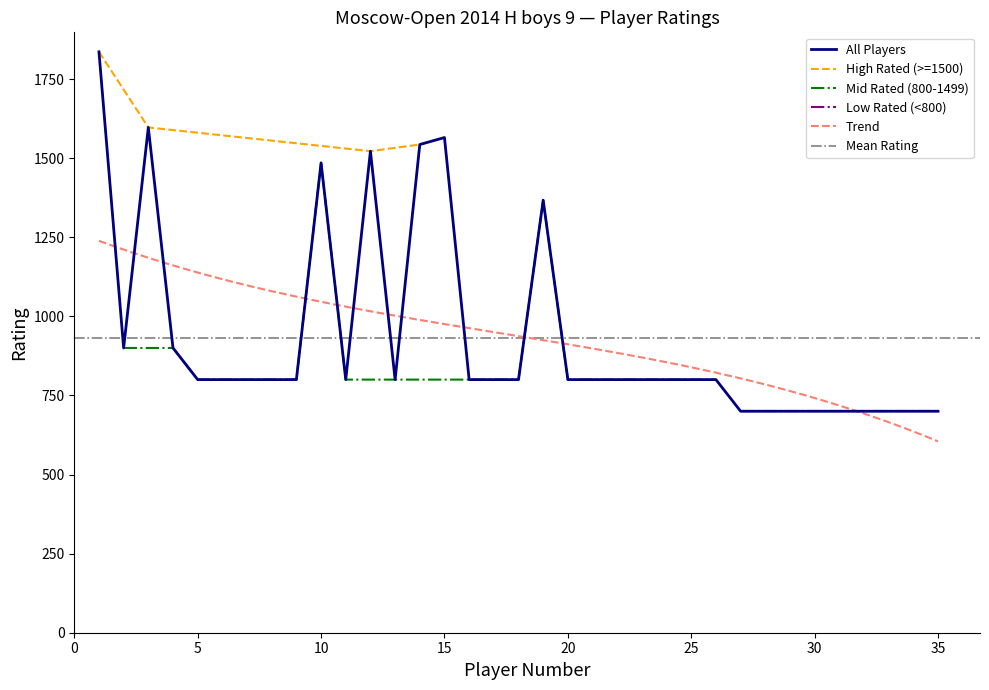

The value of All Players at 25 is 1383. True or false?

False